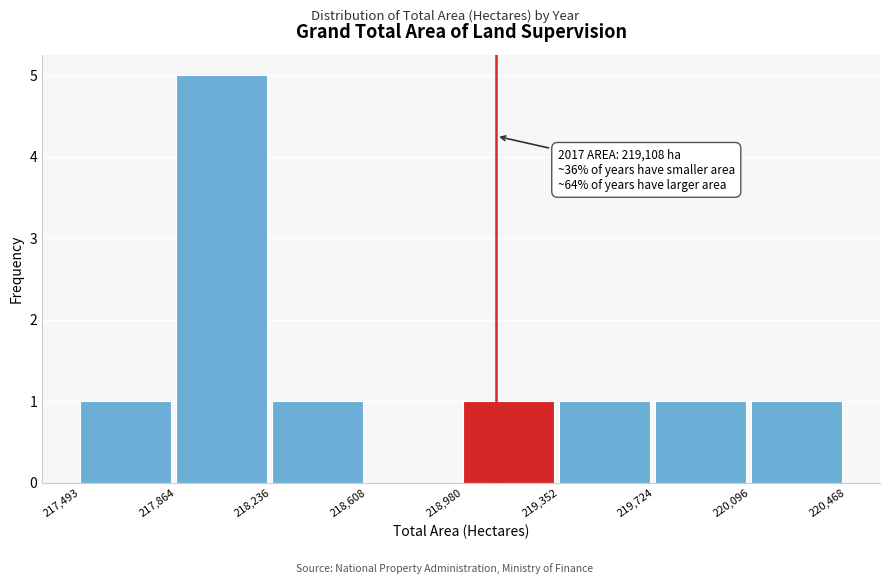

Over which range of the x-axis is the bar tallest?

217,864 to 218,236